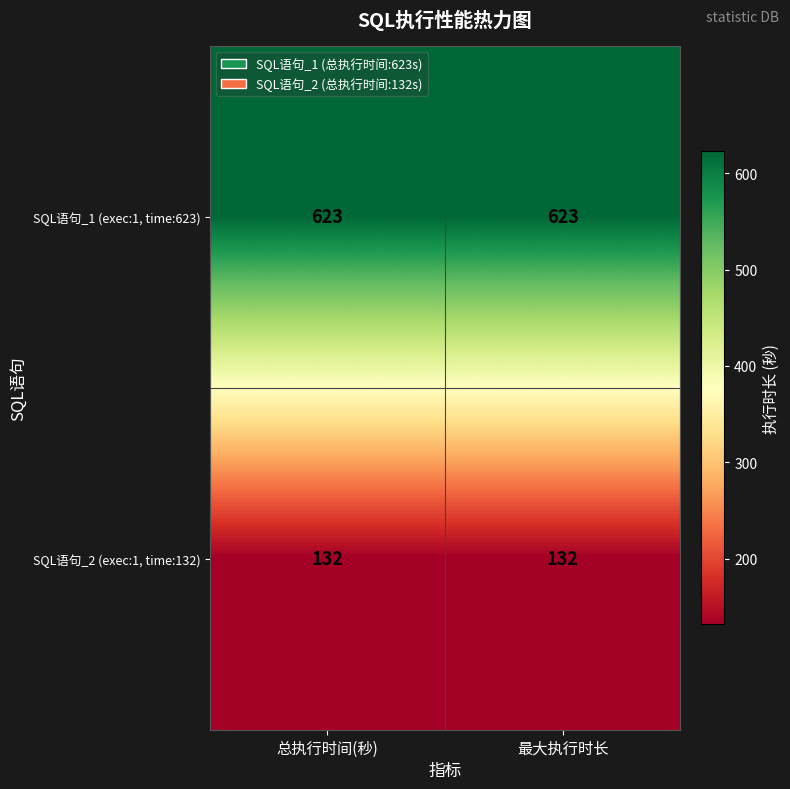

What is the average value of the SQL语句_2 (exec:1, time:132) series?

132